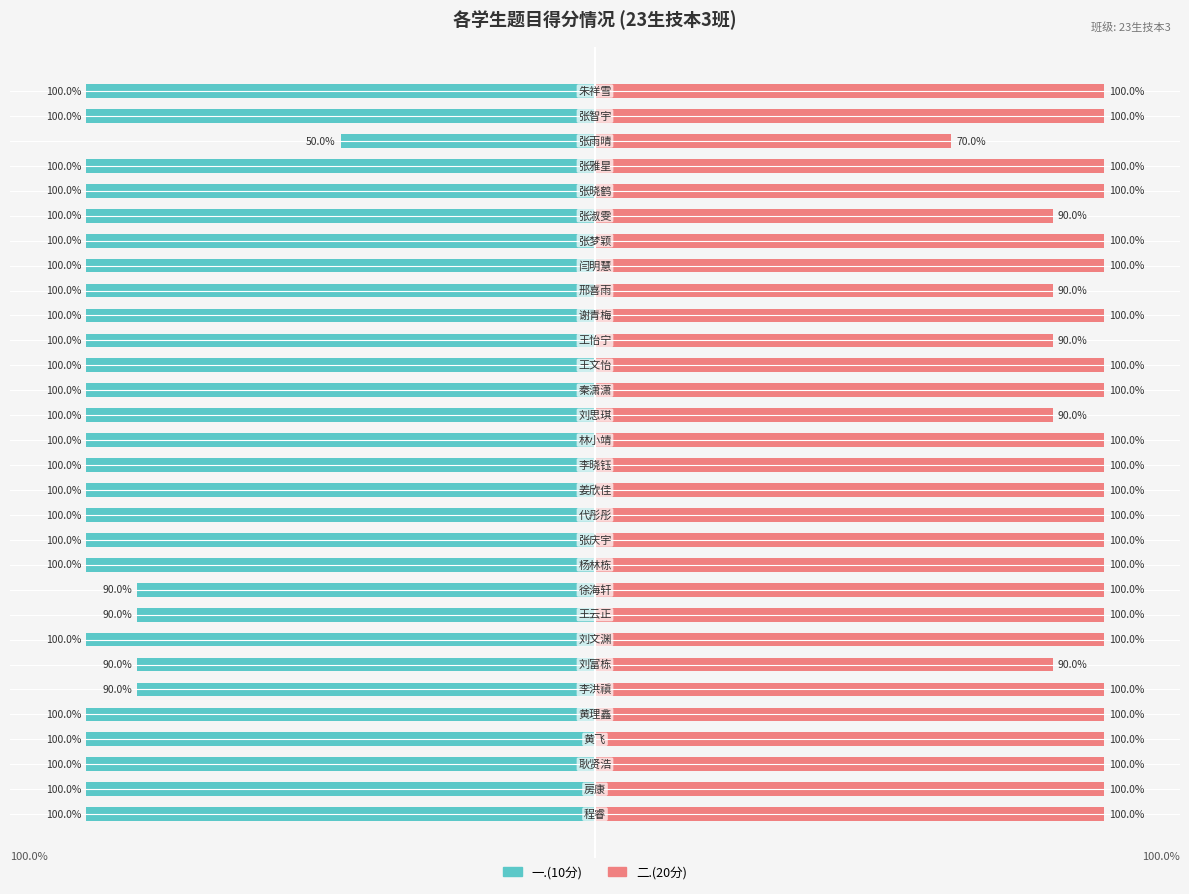

Is it true that 二.(20分) equals 35 at 杨林栋?

False